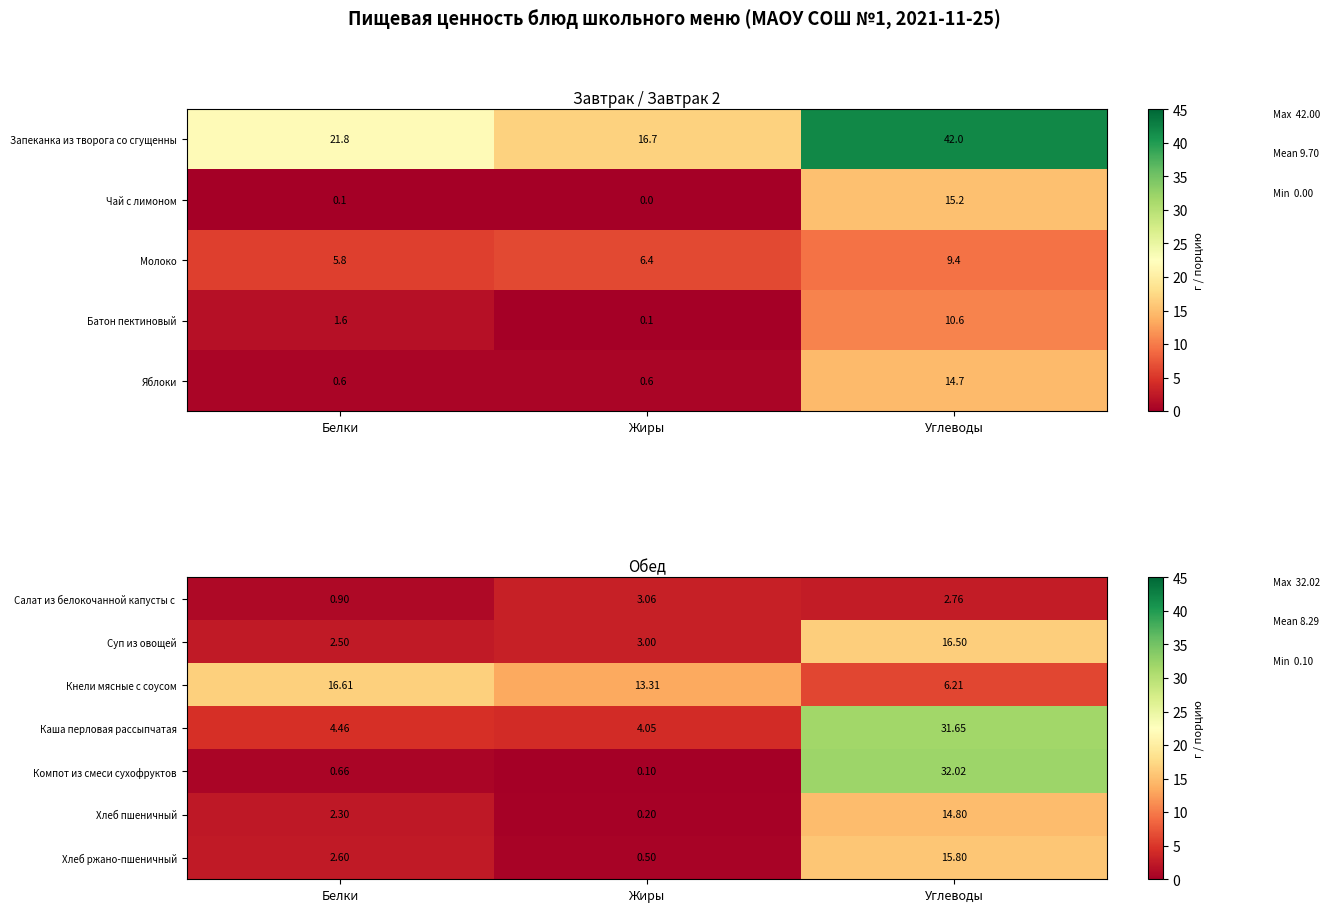

Which category has the lowest value in the Хлеб пшеничный series?

Жиры